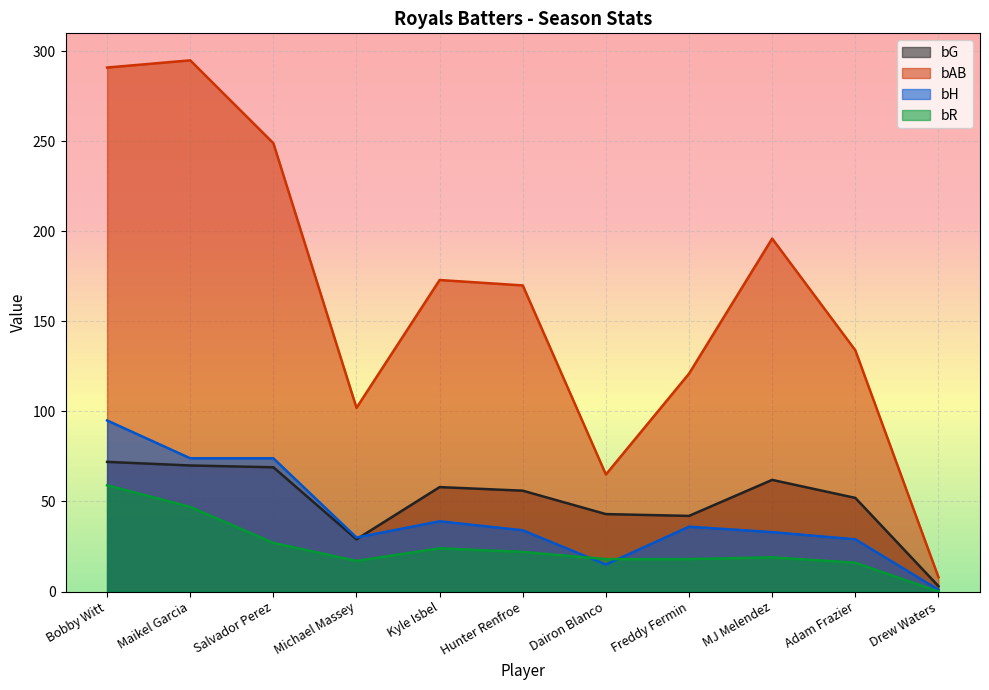

What is the label of the 7th point from the left?

Dairon Blanco